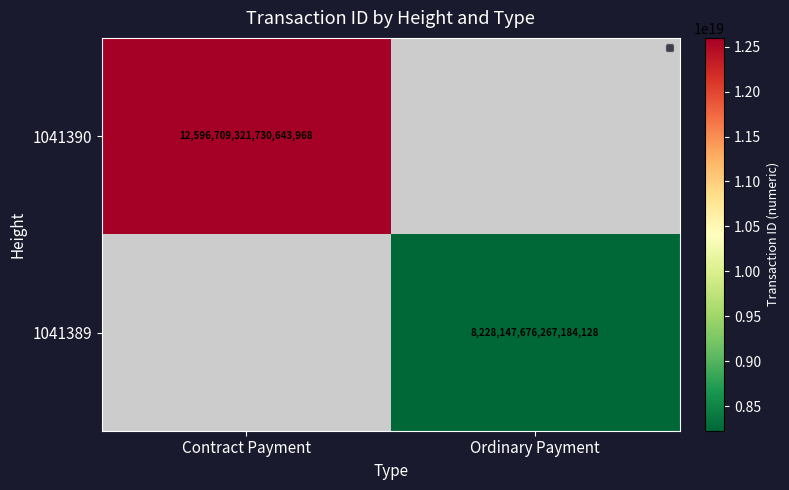

True or false: 1041390 has a value of 12596709321730643968 at Contract Payment.

True